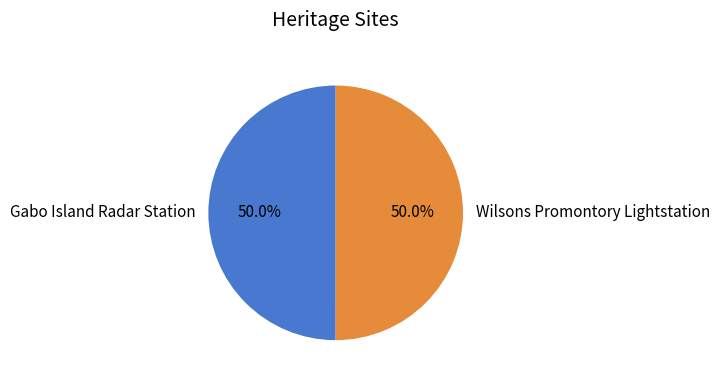

To the nearest percent, what percentage of the pie is Wilsons Promontory Lightstation?

50%